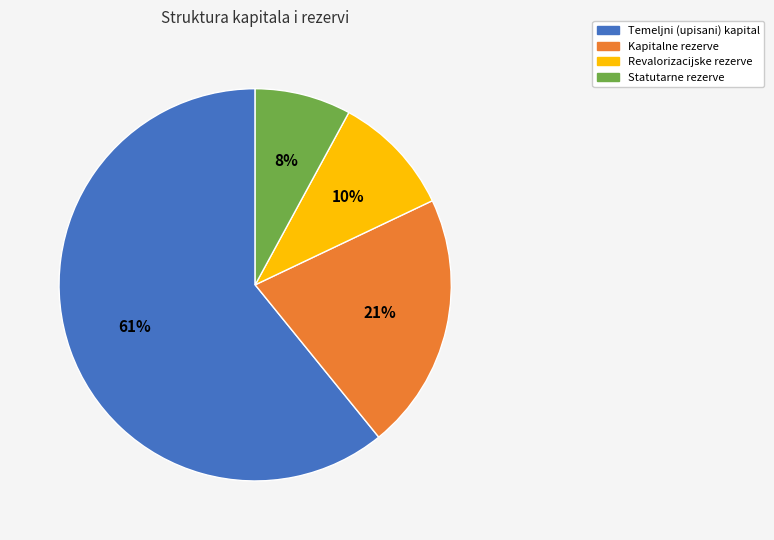

Count the number of slices in the pie.

4